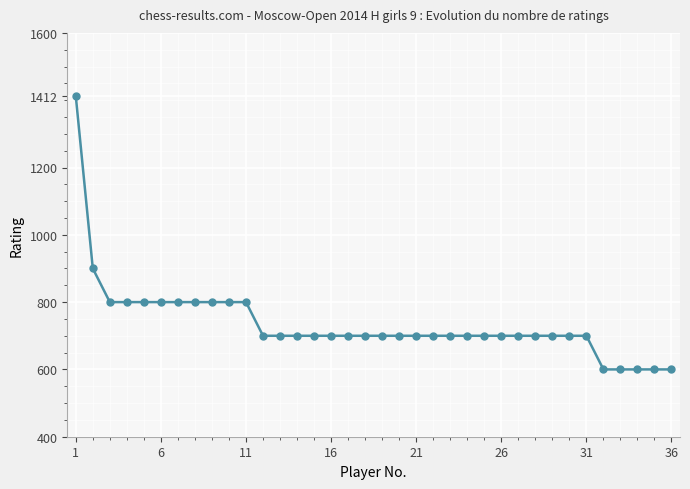

What is the greatest value displayed?

1412